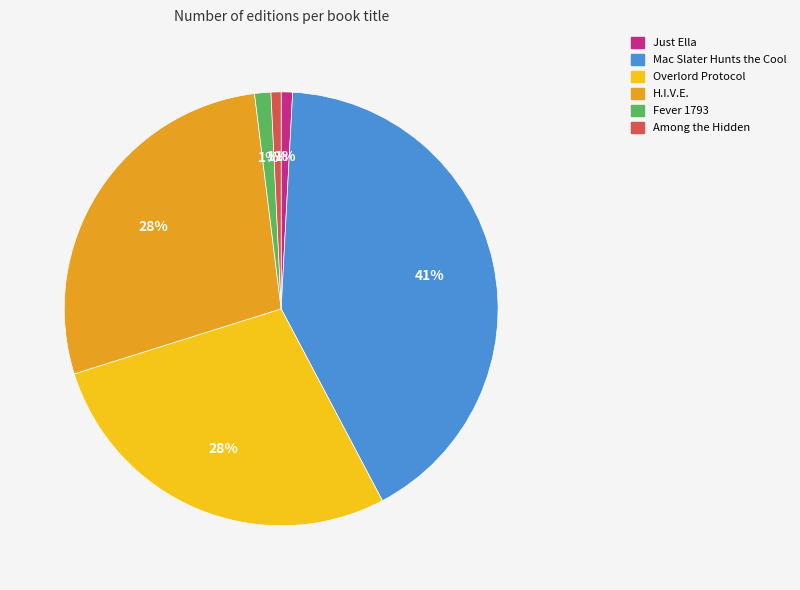

Which slice is the largest?

Mac Slater Hunts the Cool